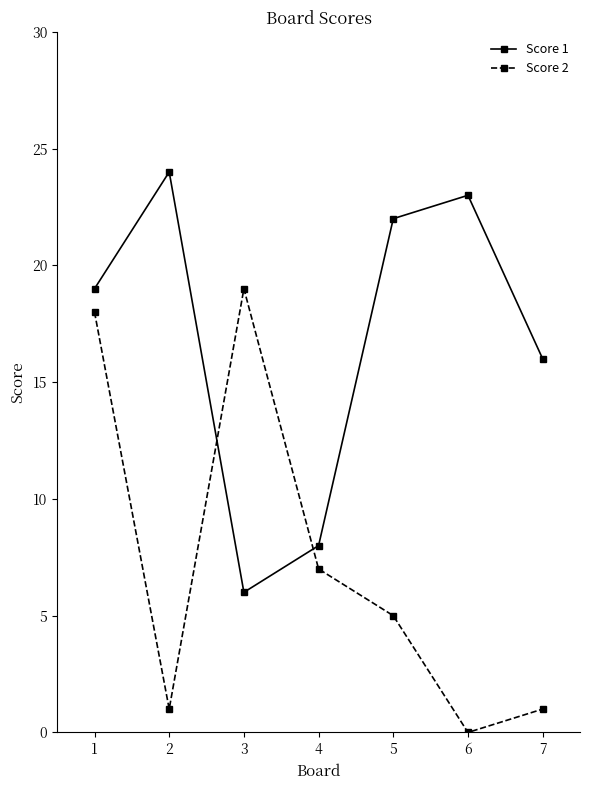

List the series in order of their peak value, lowest first.

Score 2, Score 1